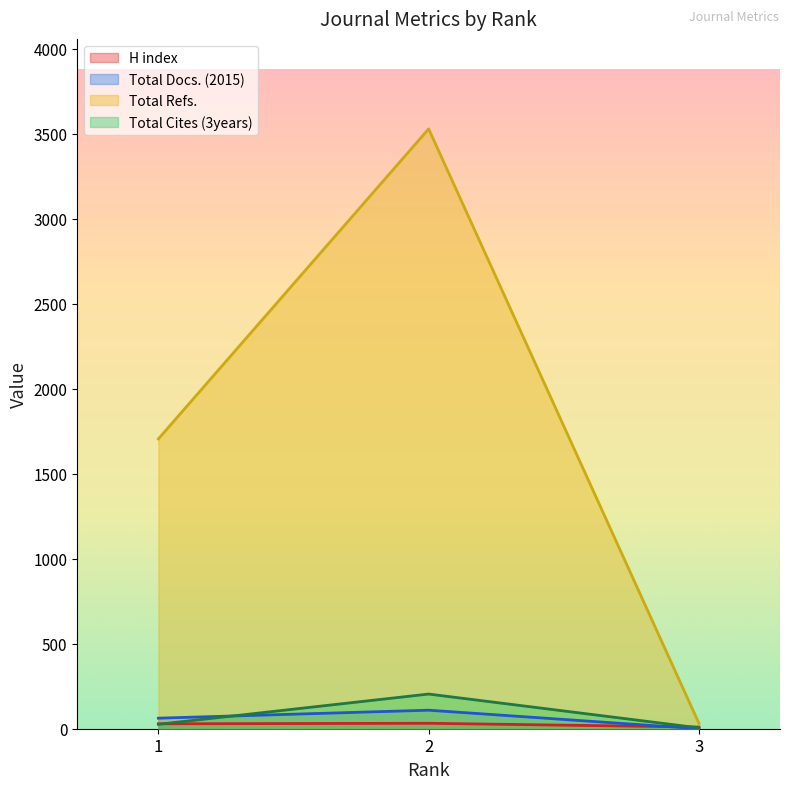

How many lines are shown in the chart?

4